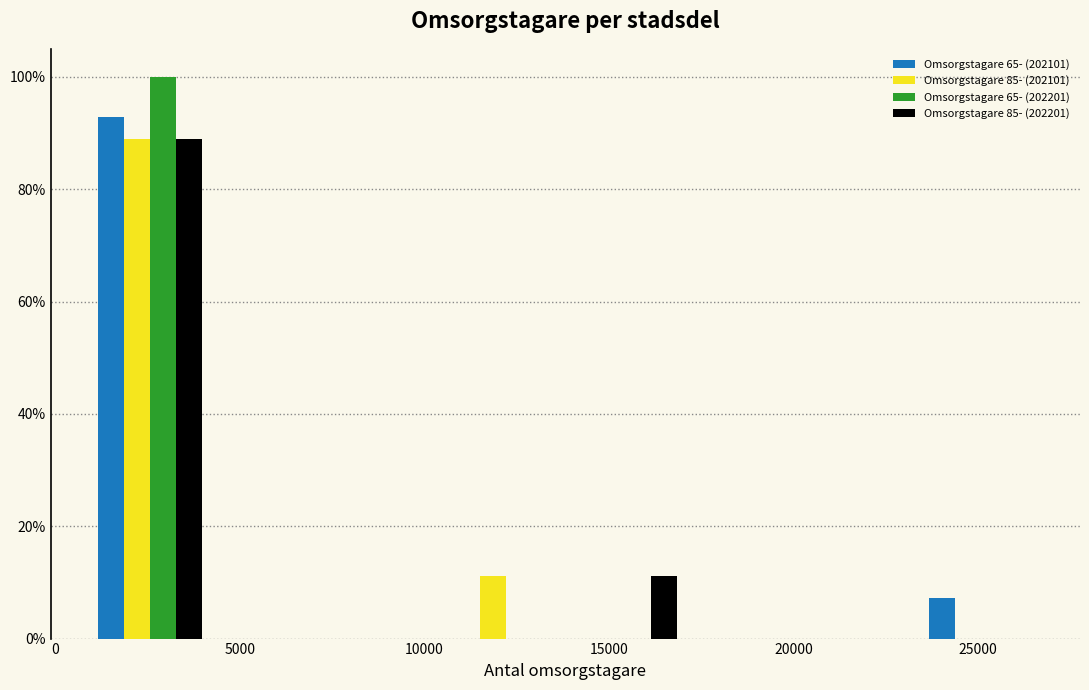

Reading left to right, list every range on the x-axis with the height of the bar of each series over it. Neither the bar edges nor the heights are printed on the chart, so give them approximately, as read against the axes.

1000 to 4000: Omsorgstagare 65- (202101)=92	Omsorgstagare 85- (202101)=88	Omsorgstagare 65- (202201)=100	Omsorgstagare 85- (202201)=88
4000 to 7500: Omsorgstagare 65- (202101)=0	Omsorgstagare 85- (202101)=0	Omsorgstagare 65- (202201)=0	Omsorgstagare 85- (202201)=0
7500 to 10500: Omsorgstagare 65- (202101)=0	Omsorgstagare 85- (202101)=0	Omsorgstagare 65- (202201)=0	Omsorgstagare 85- (202201)=0
10500 to 14000: Omsorgstagare 65- (202101)=0	Omsorgstagare 85- (202101)=12	Omsorgstagare 65- (202201)=0	Omsorgstagare 85- (202201)=0
14000 to 17000: Omsorgstagare 65- (202101)=0	Omsorgstagare 85- (202101)=0	Omsorgstagare 65- (202201)=0	Omsorgstagare 85- (202201)=12
17000 to 20500: Omsorgstagare 65- (202101)=0	Omsorgstagare 85- (202101)=0	Omsorgstagare 65- (202201)=0	Omsorgstagare 85- (202201)=0
20500 to 23500: Omsorgstagare 65- (202101)=0	Omsorgstagare 85- (202101)=0	Omsorgstagare 65- (202201)=0	Omsorgstagare 85- (202201)=0
23500 to 26500: Omsorgstagare 65- (202101)=8	Omsorgstagare 85- (202101)=0	Omsorgstagare 65- (202201)=0	Omsorgstagare 85- (202201)=0